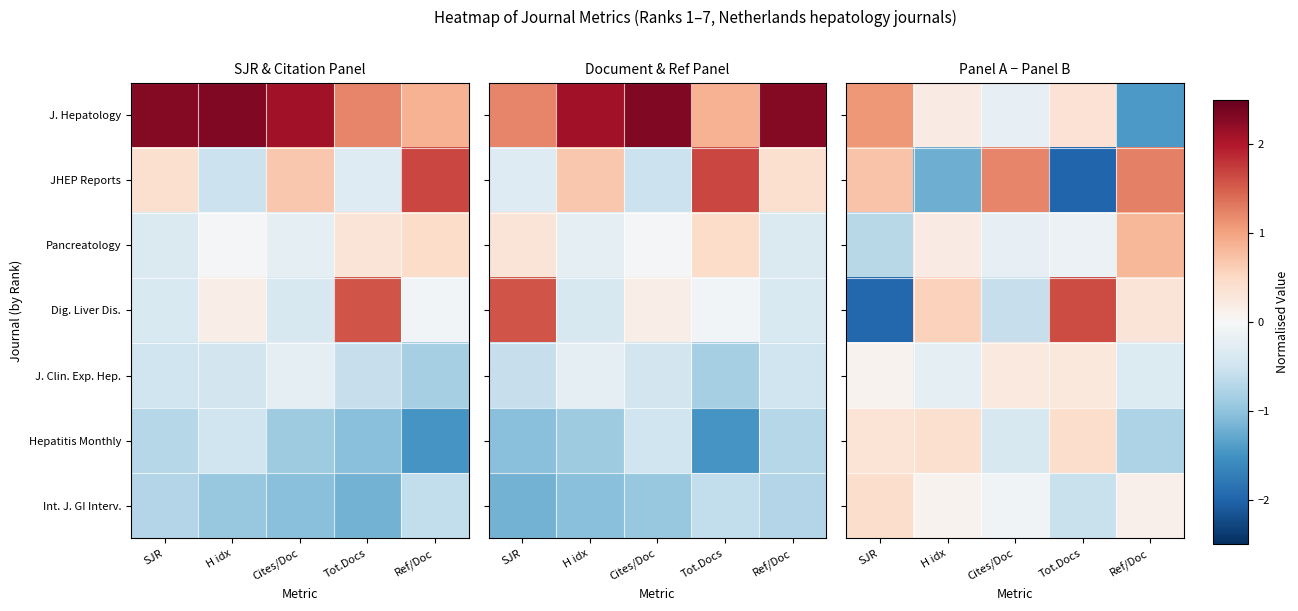

At how many categories does at least one series exceed 0?

5